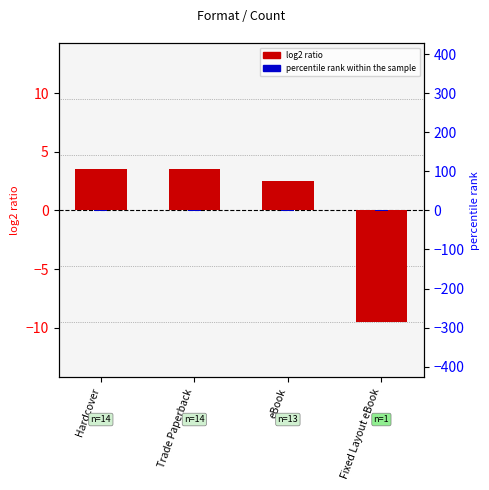

What is the label of the 2nd bar from the right?

eBook